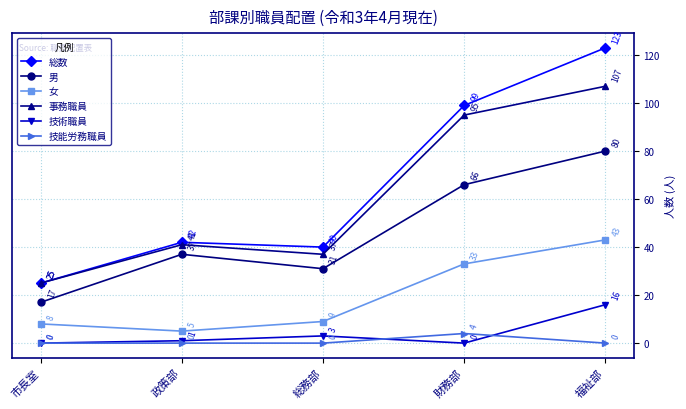

Which series has the widest spread of values?

総数